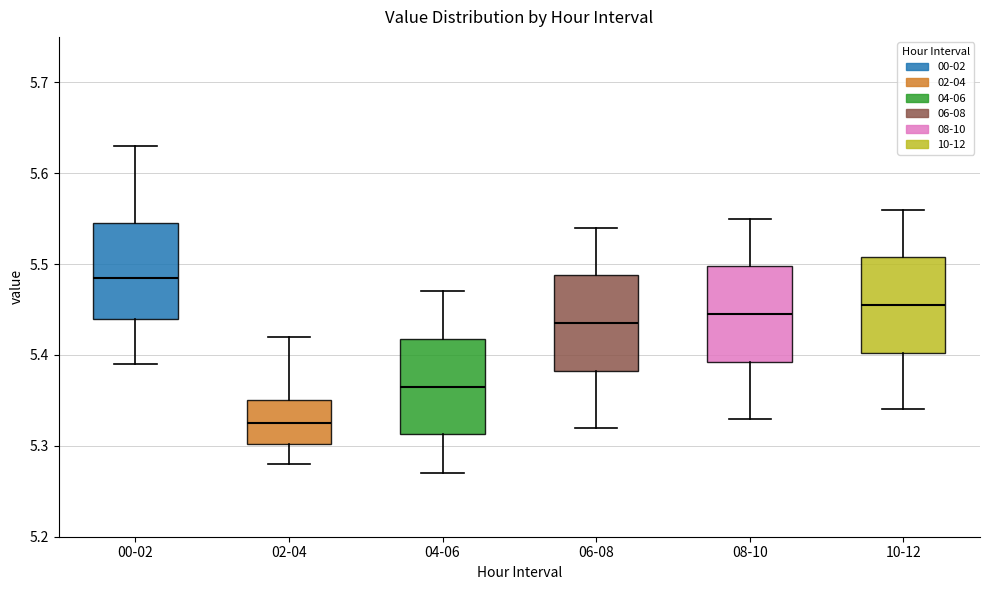

Reading left to right, read every box against the y-axis: the position of its median line, the range the box covers, and the ends of its whiskers. The values are not printed on the chart, so give them approximately, as read against the axis.

00-02: median 5.49, box 5.44 to 5.55, whiskers 5.39 to 5.63
02-04: median 5.33, box 5.30 to 5.35, whiskers 5.28 to 5.42
04-06: median 5.37, box 5.31 to 5.42, whiskers 5.27 to 5.47
06-08: median 5.44, box 5.38 to 5.49, whiskers 5.32 to 5.54
08-10: median 5.45, box 5.39 to 5.50, whiskers 5.33 to 5.55
10-12: median 5.46, box 5.40 to 5.51, whiskers 5.34 to 5.56